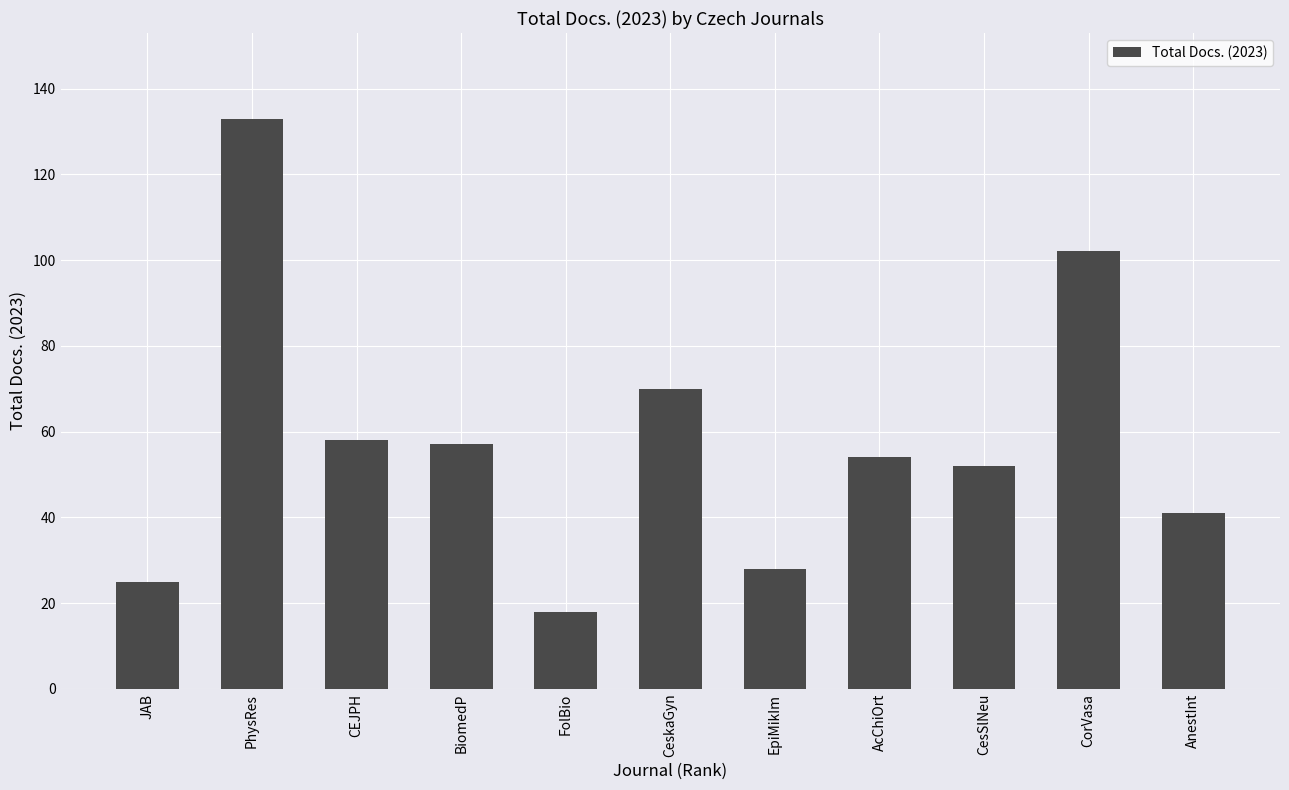

Approximately how many times larger is the value at AnestInt compared to CeskaGyn?

0.6